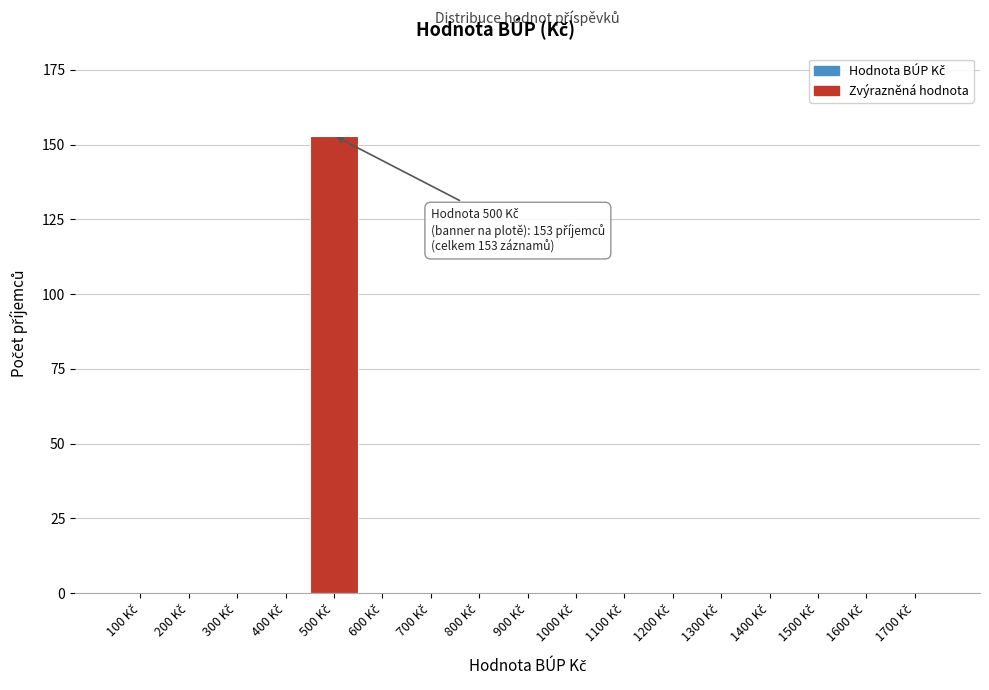

What is the maximum value shown in the chart?

153